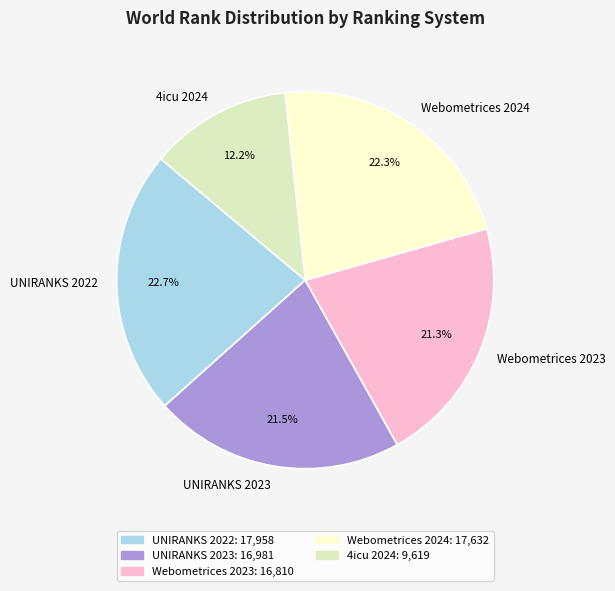

What is the smallest slice in the pie chart?

4icu 2024